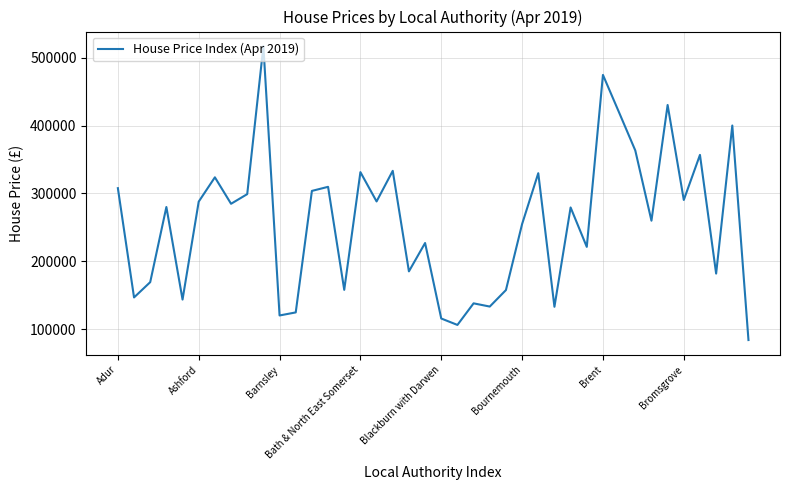

What is the greatest value displayed?

516750